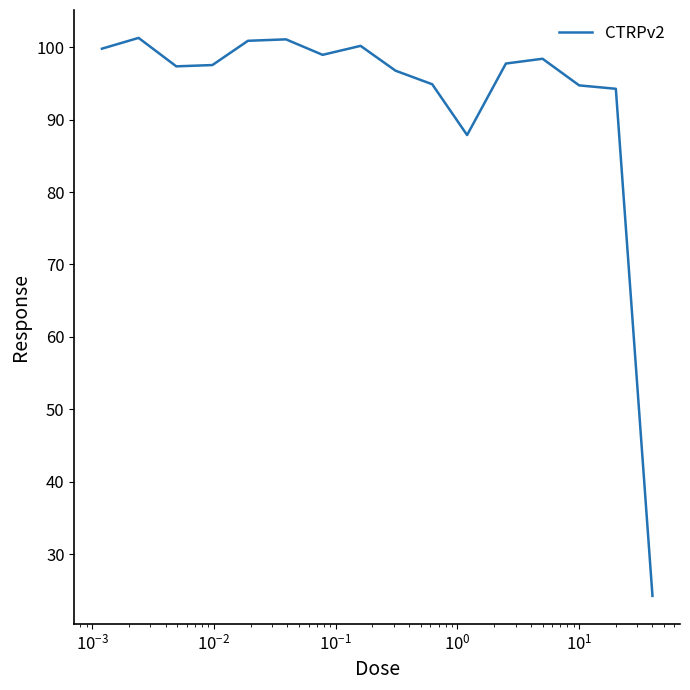

What is the difference between the maximum and second lowest values?

13.4